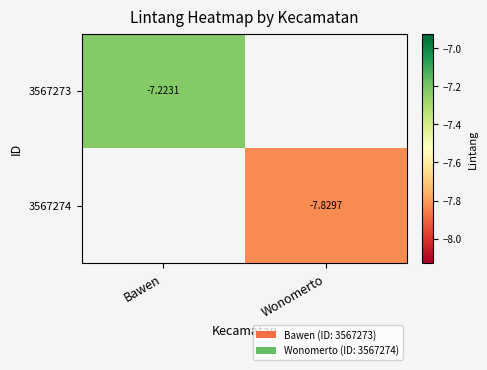

Is it true that 3567274 equals -13.5 at Wonomerto?

False